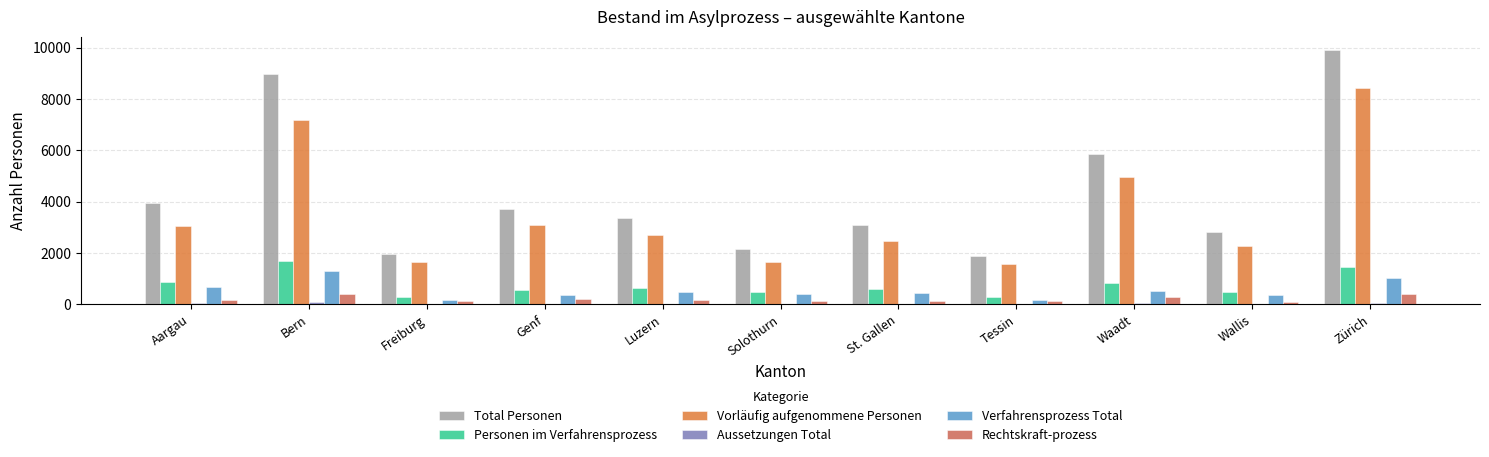

Is it true that Total Personen equals 13551 at Bern?

False